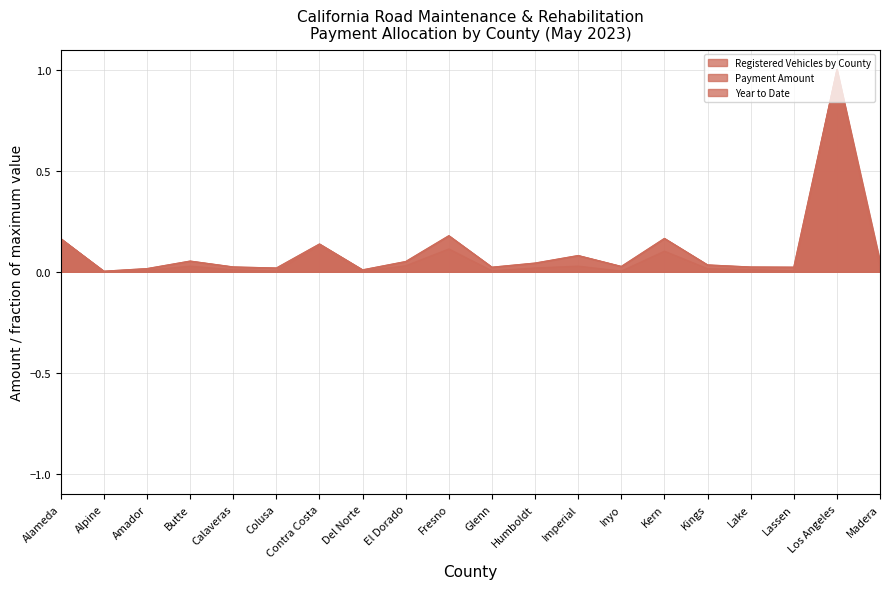

How many lines are shown in the chart?

3